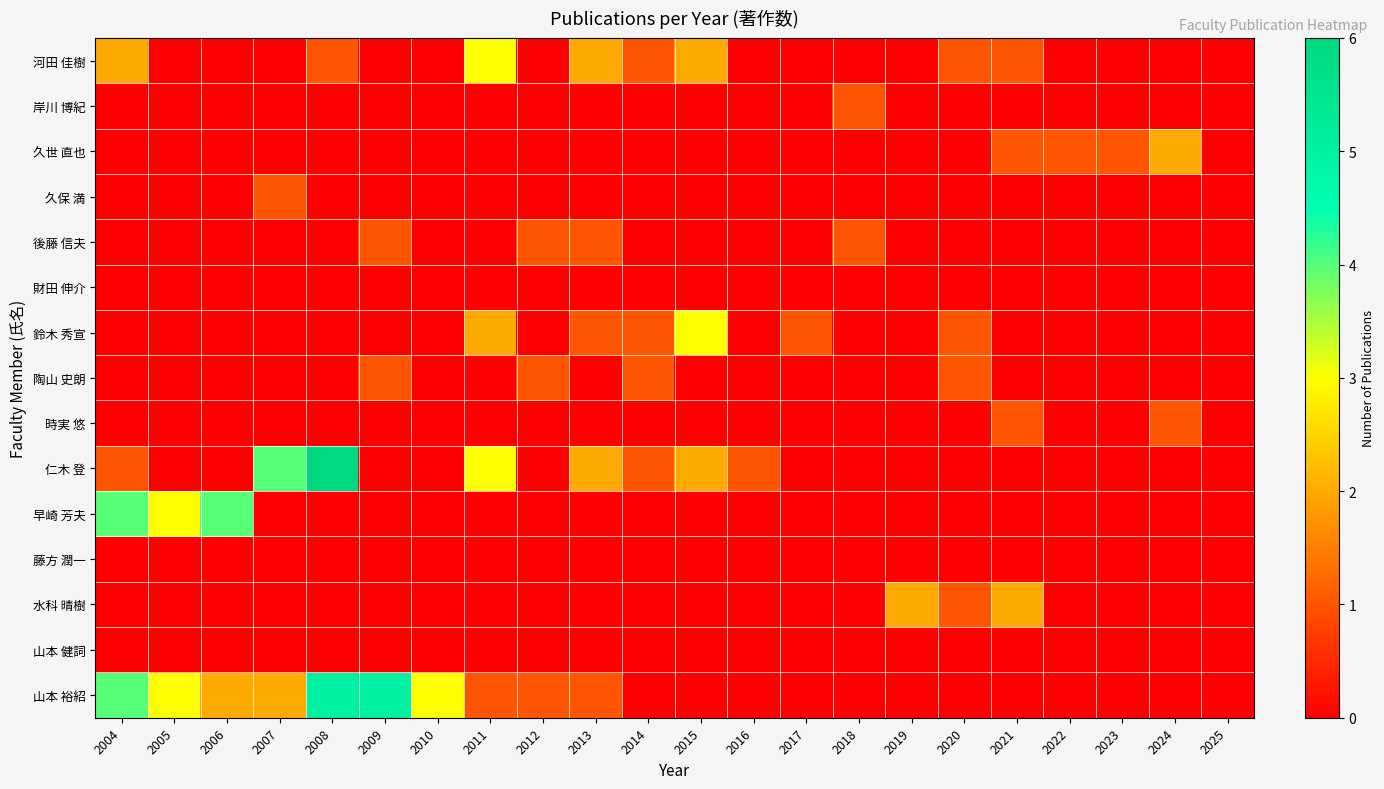

Which series has the largest range (max minus min)?

仁木 登